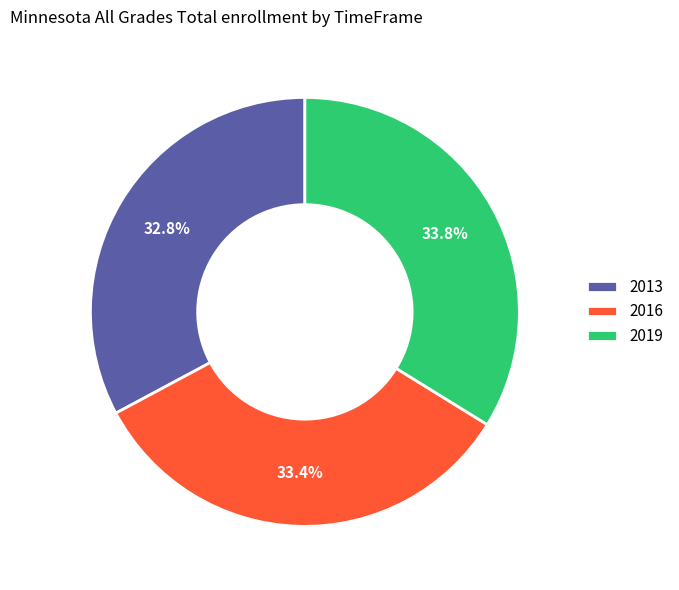

Combined, what portion of the pie is 2016 and 2019?

67.2%